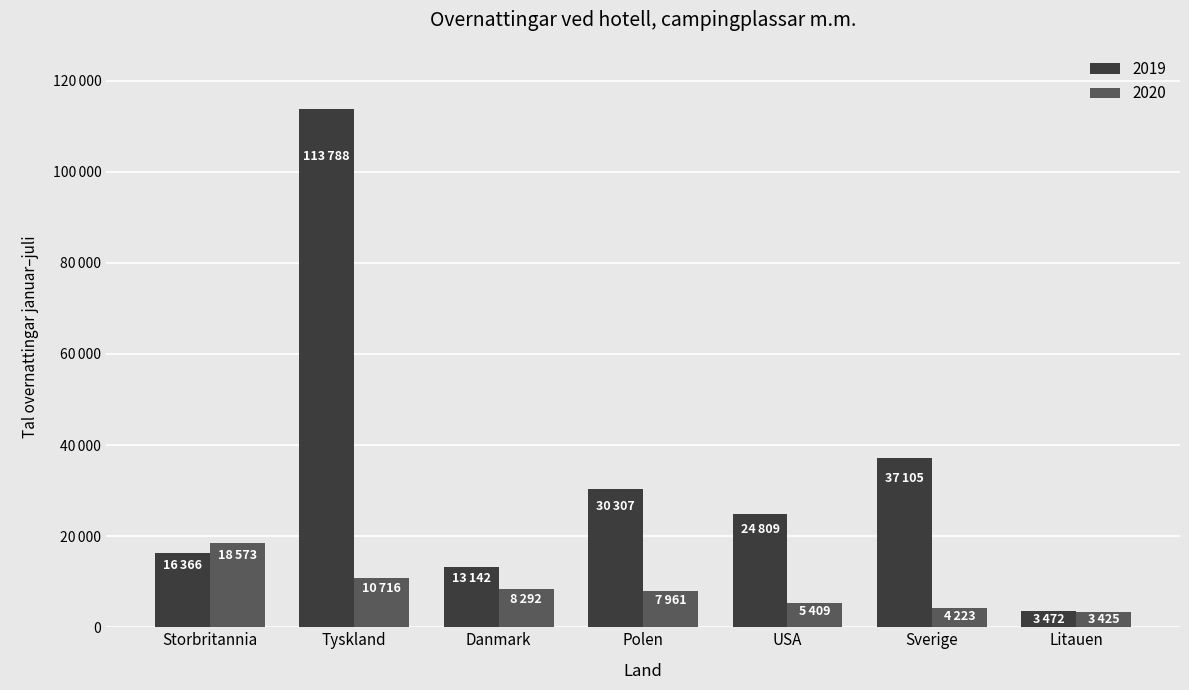

Rank the series at Tyskland from lowest to highest value.

2020, 2019